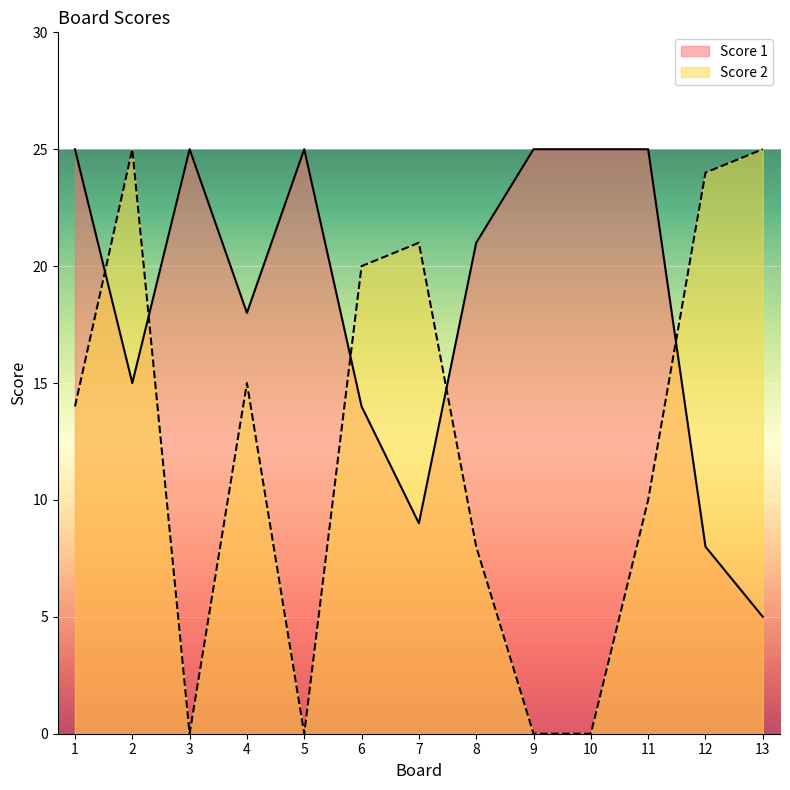

The value of Score 1 at 9 is 25. True or false?

True